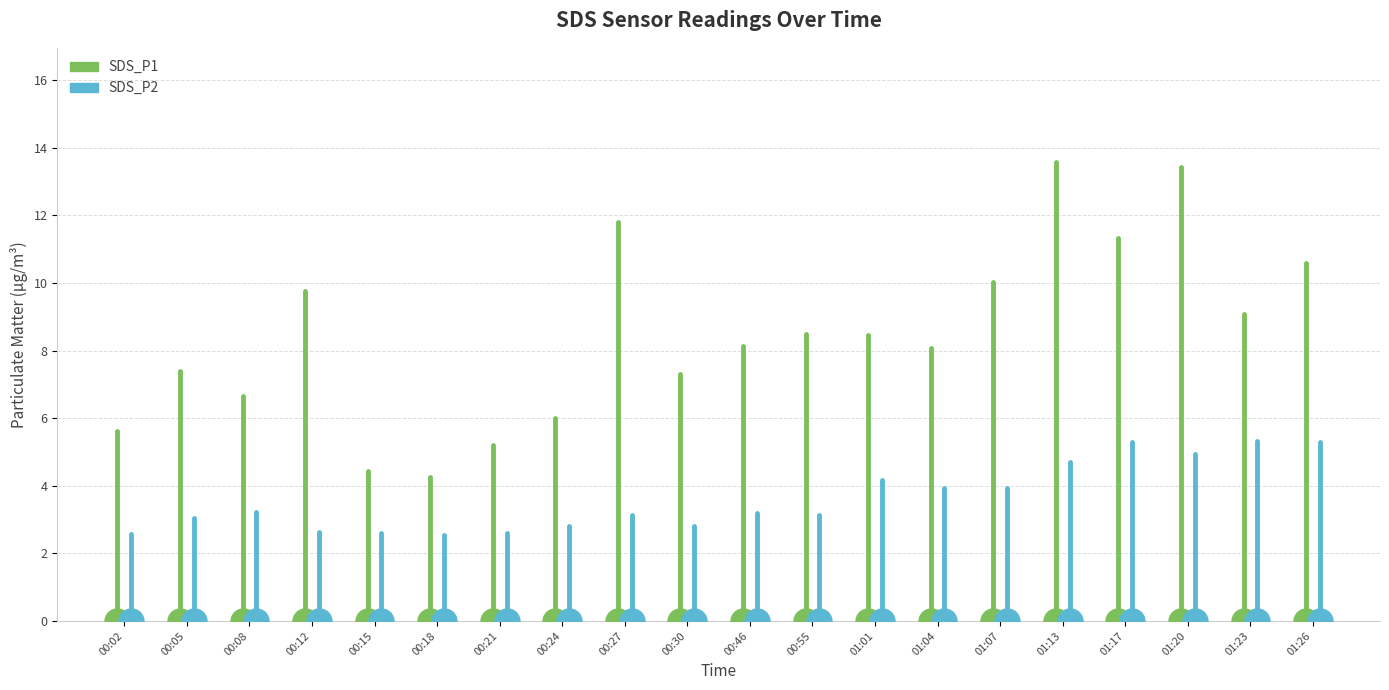

What is the difference between the maximum and minimum values in the SDS_P2 series?

2.6